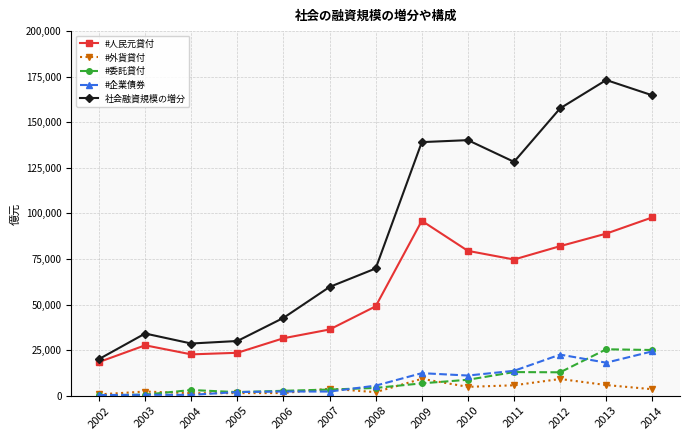

Between 2005 and 2007, which series saw the biggest shift?

社会融資規模の増分